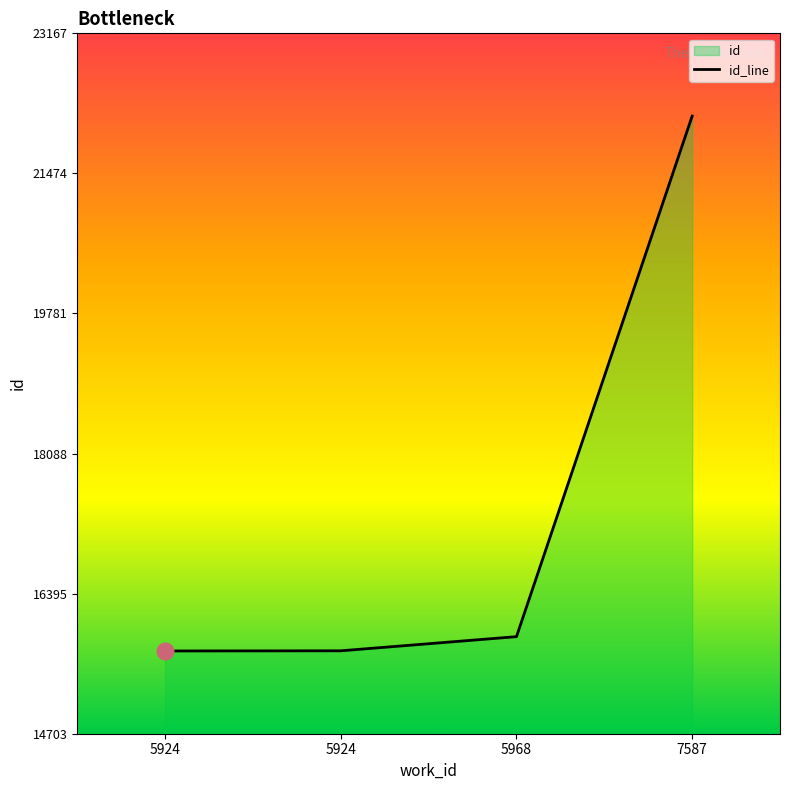

Reading right to left, list all the values displayed in this chart.

7587=22167	5968=15876	5924=15705	5924=15703